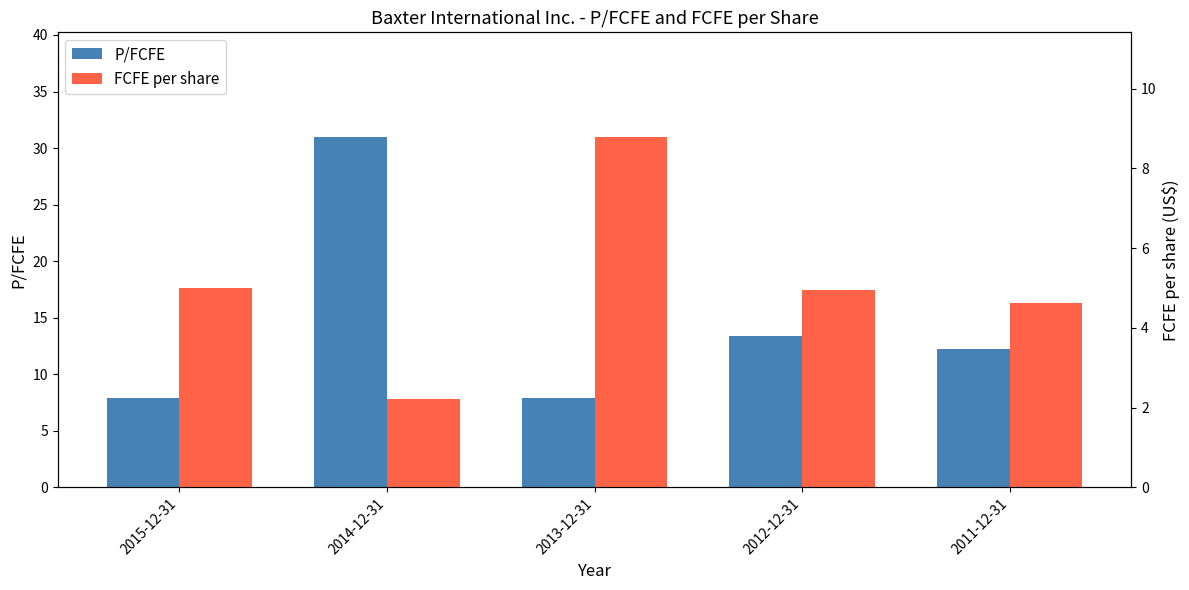

True or false: FCFE per share has a value of 4.6 at 2011-12-31.

True